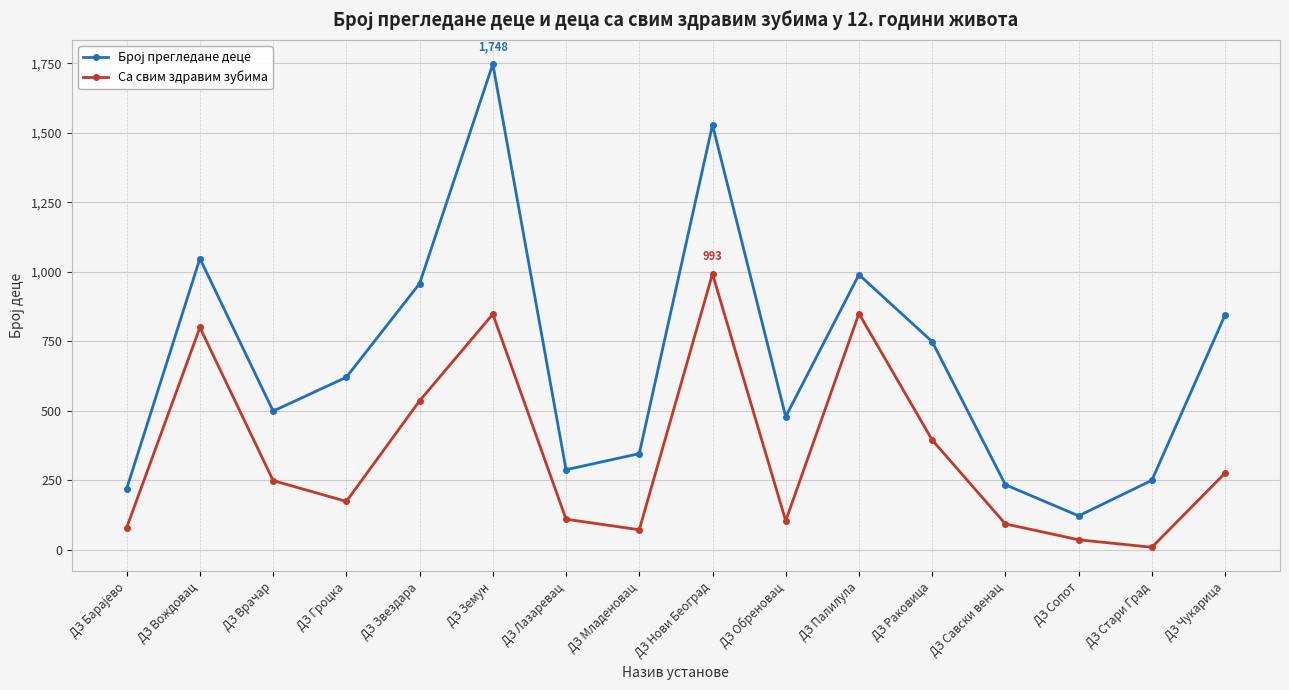

What is the total value across all series at ДЗ Раковица?

1144